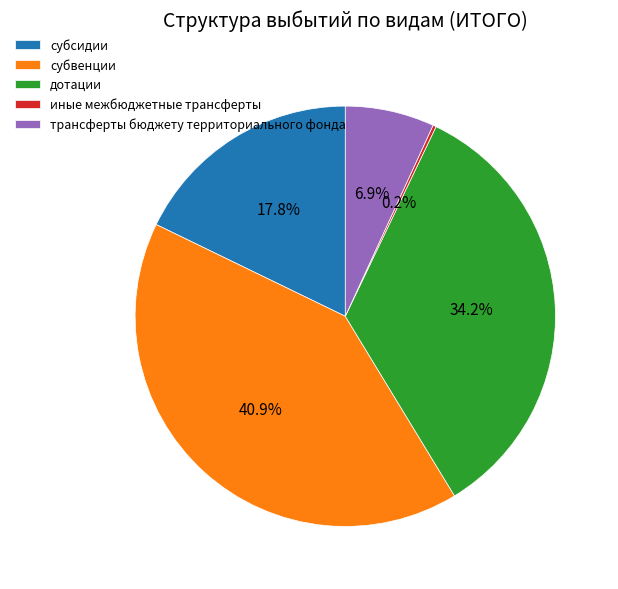

Which has a higher value, трансферты бюджету территориального фонда or дотации?

дотации